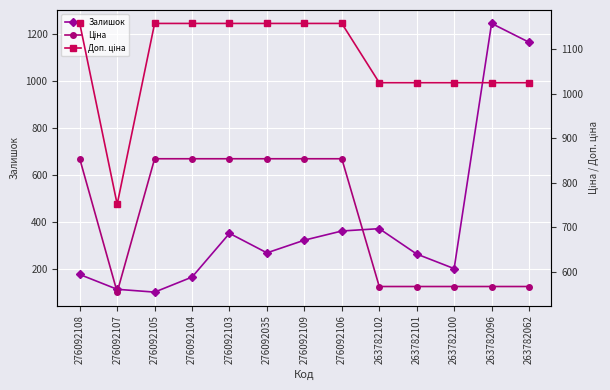

Which has a higher value, 276092109 or 276092103?

276092103